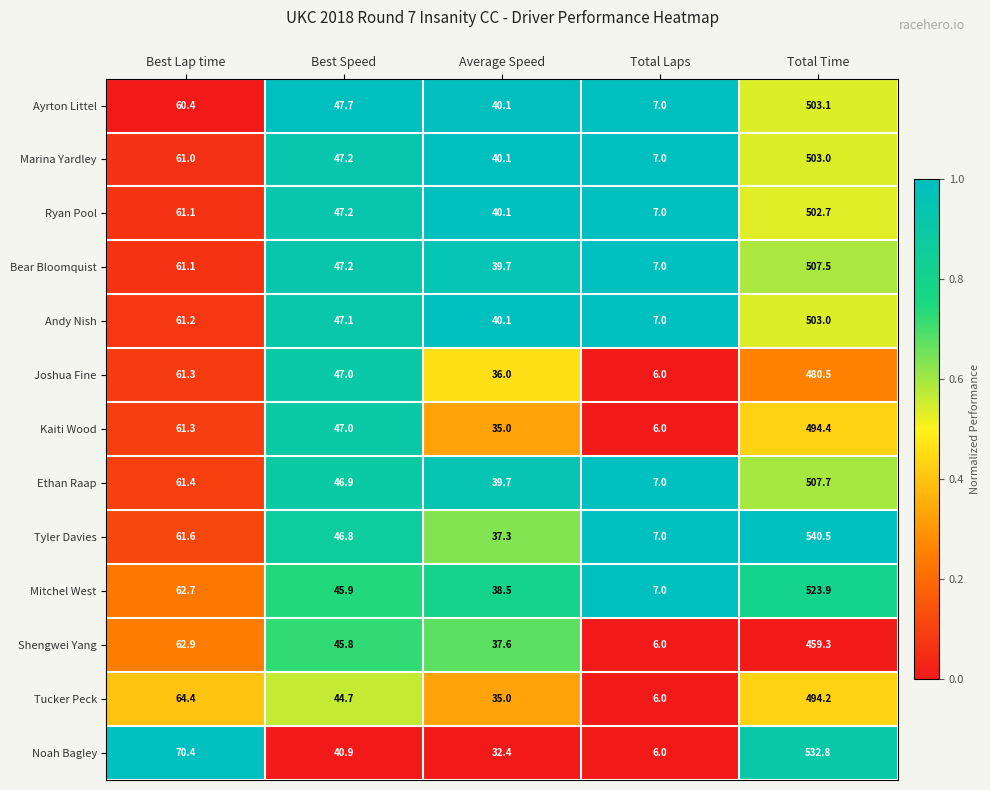

What is the difference between the highest and lowest values at Best Lap time?

10.0